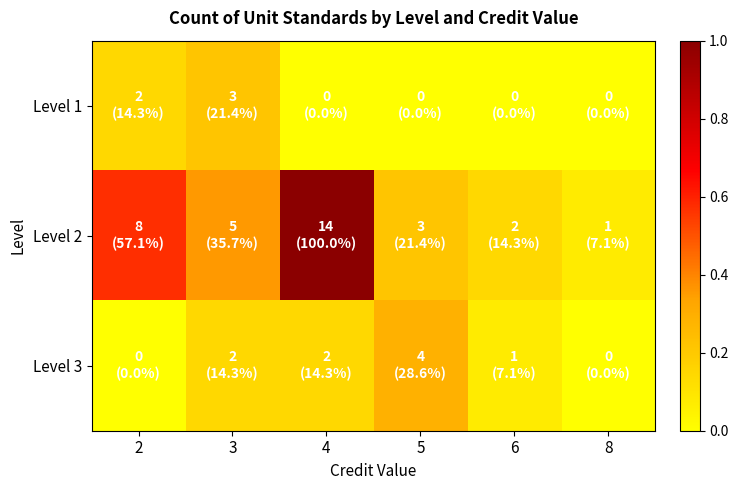

Which series changed the most between 2 and 3?

Level 2